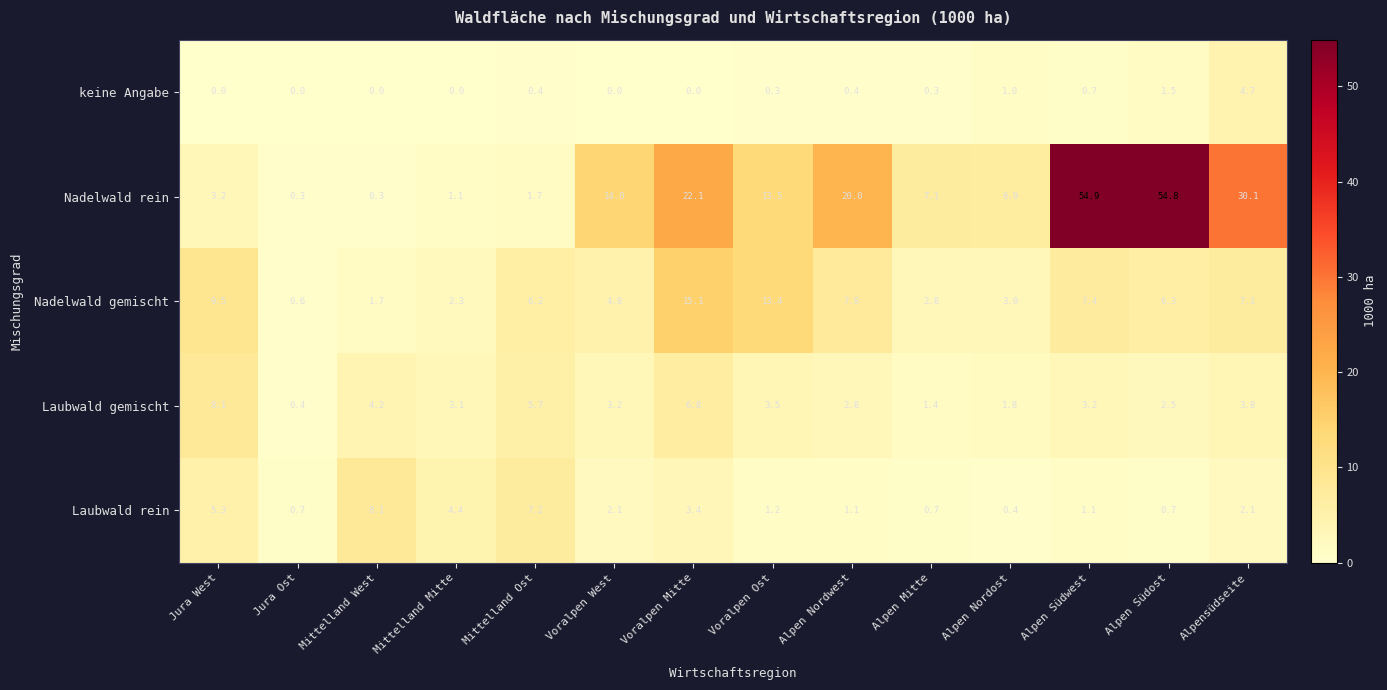

What is the difference between the second highest and second lowest values in the Laubwald rein series?

6.5